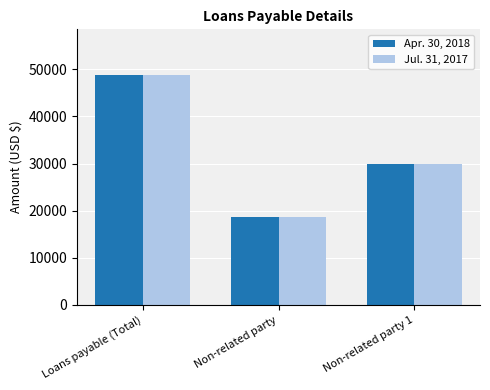

What is the average value of the Apr. 30, 2018 series?

32500